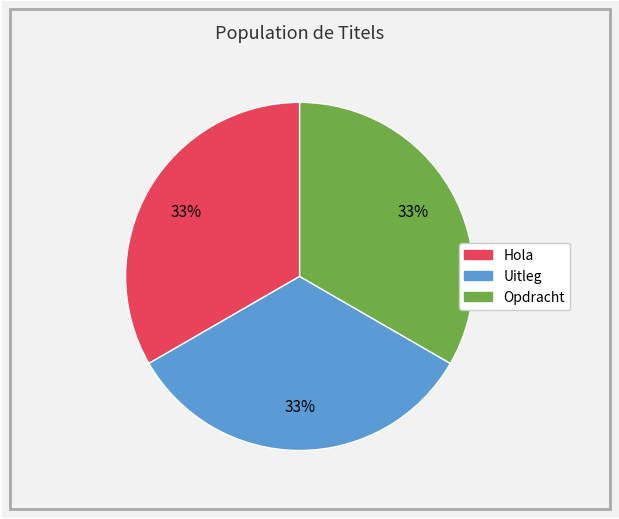

Do Hola and Uitleg together represent more than half of the pie?

Yes